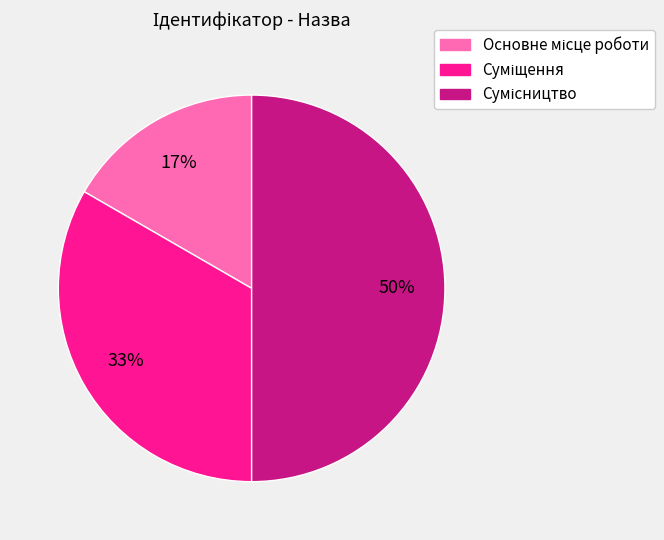

To the nearest percent, what is the difference between the largest and smallest slice percentages?

33%